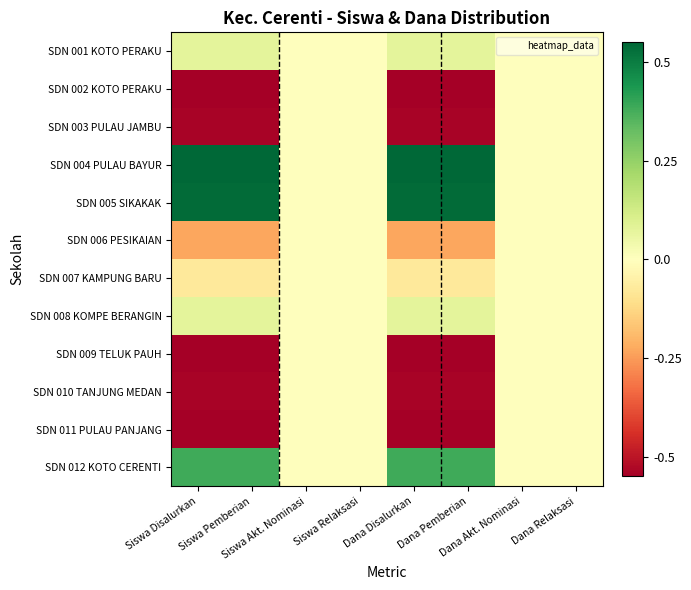

At Siswa Akt. Nominasi, list the series in order from smallest to largest.

SDN 001 KOTO PERAKU, SDN 002 KOTO PERAKU, SDN 003 PULAU JAMBU, SDN 004 PULAU BAYUR, SDN 005 SIKAKAK, SDN 006 PESIKAIAN, SDN 007 KAMPUNG BARU, SDN 008 KOMPE BERANGIN, SDN 009 TELUK PAUH, SDN 010 TANJUNG MEDAN, SDN 011 PULAU PANJANG, SDN 012 KOTO CERENTI